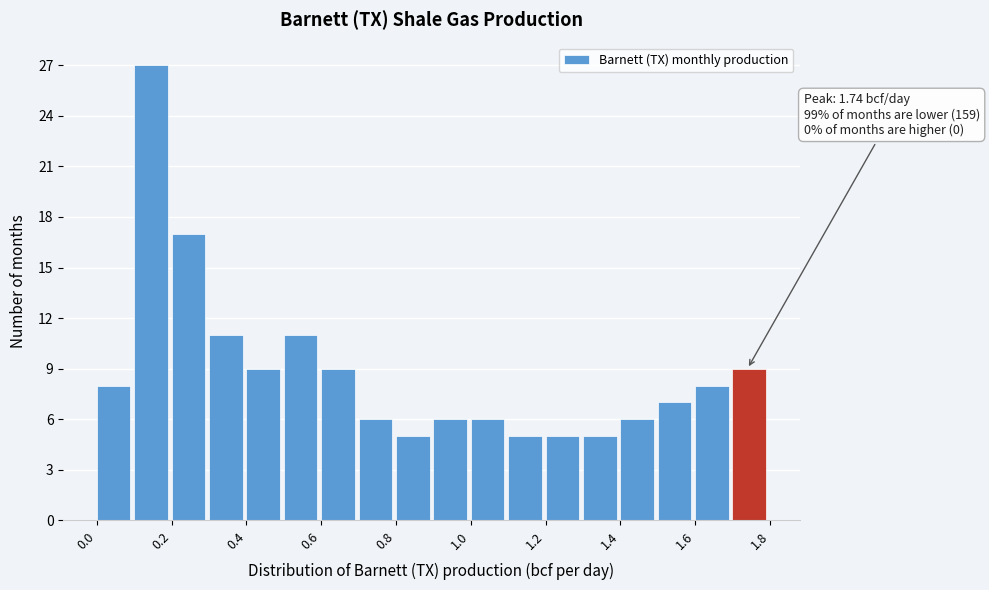

Over which range of the x-axis is the bar tallest?

0.1 to 0.2